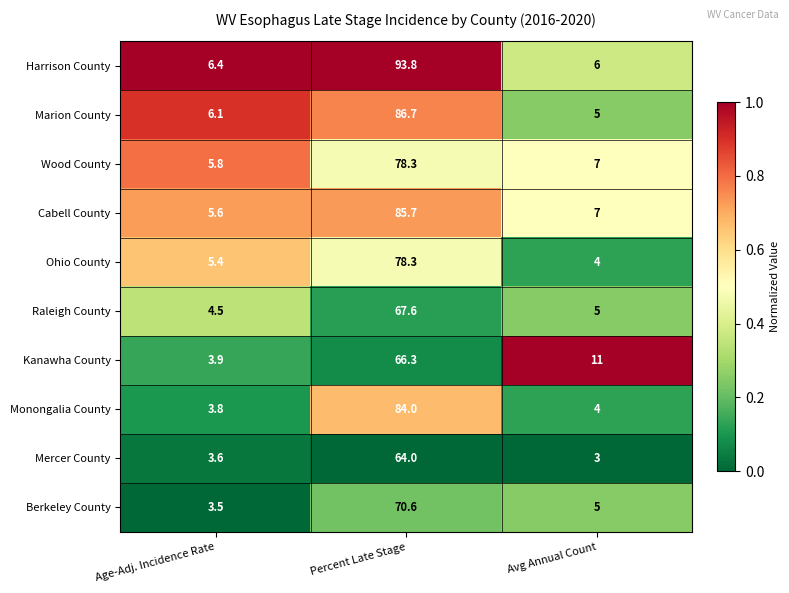

What is the sum of all Cabell County values?

98.3